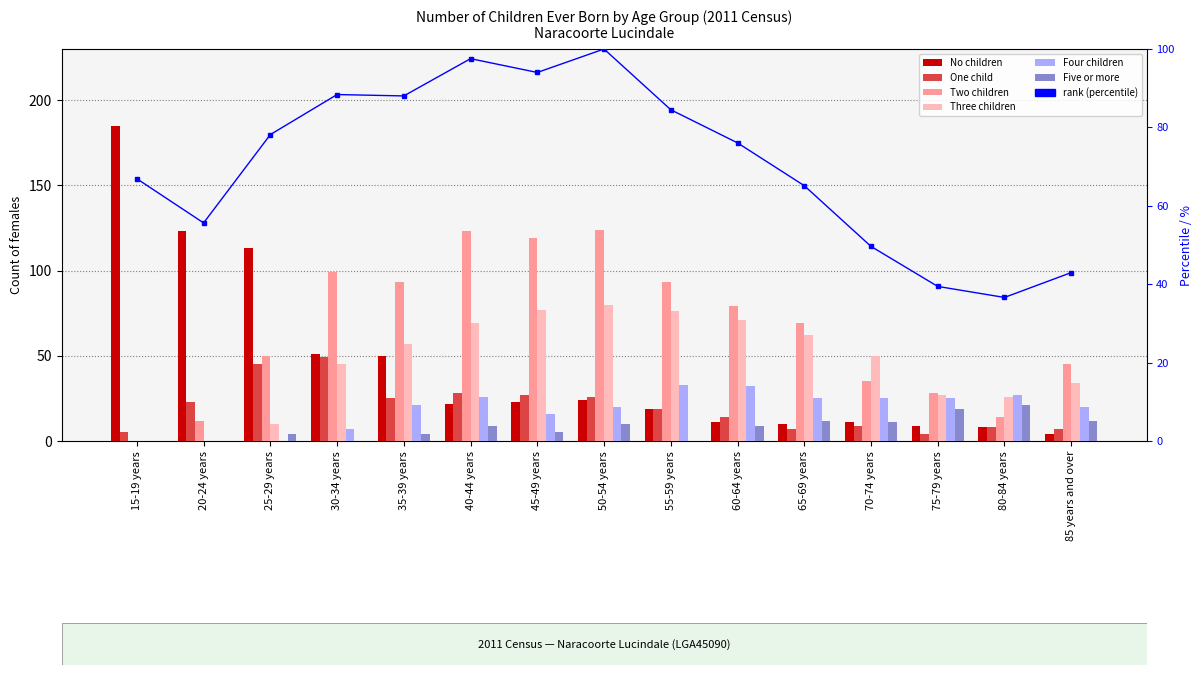

Between 40-44 years and 45-49 years, which series saw the biggest shift?

Four children